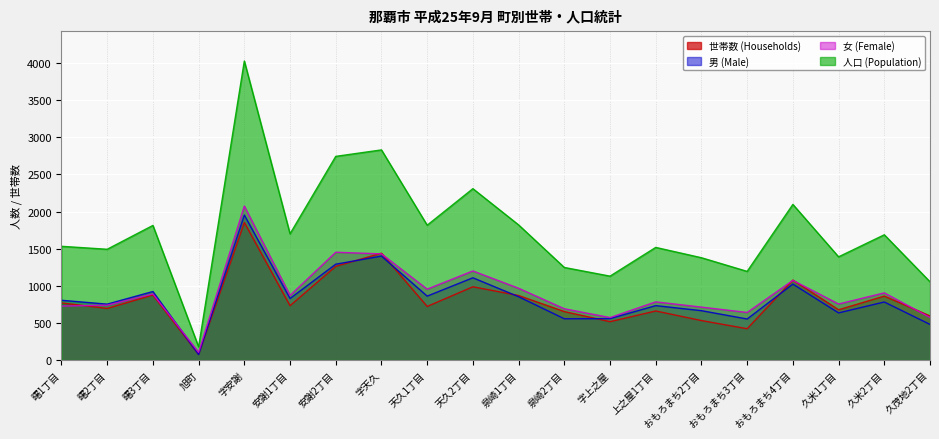

List the labels in order of 世帯数 (Households) value, largest first.

字安謝, 字天久, 安謝2丁目, おもろまち4丁目, 天久2丁目, 曙3丁目, 泉崎1丁目, 久米2丁目, 曙1丁目, 安謝1丁目, 天久1丁目, 曙2丁目, 久米1丁目, 上之屋1丁目, 泉崎2丁目, 久茂地2丁目, おもろまち2丁目, 字上之屋, おもろまち3丁目, 旭町